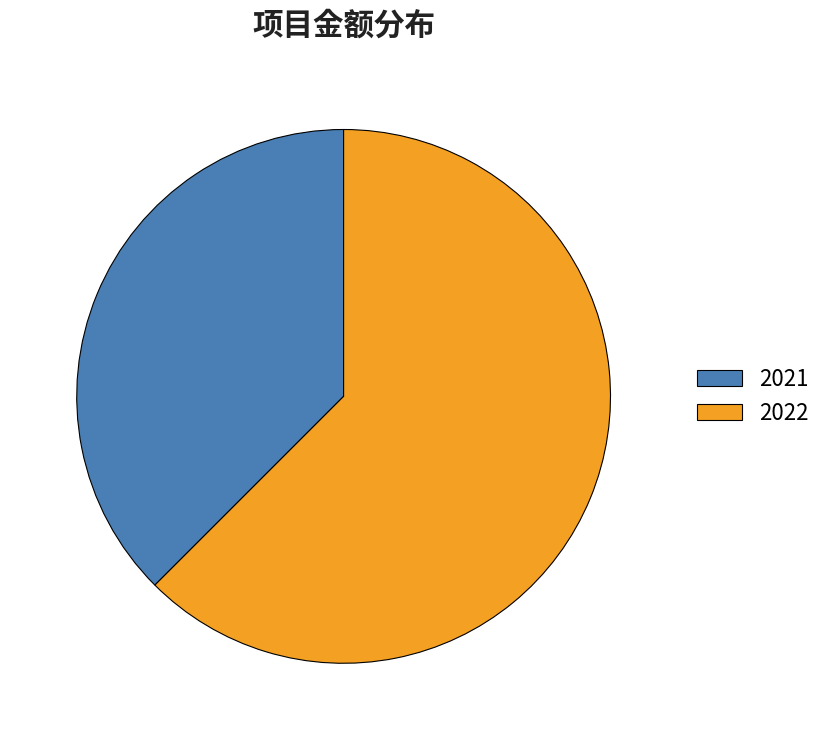

True or false: 2021 accounts for 38% of the total.

True